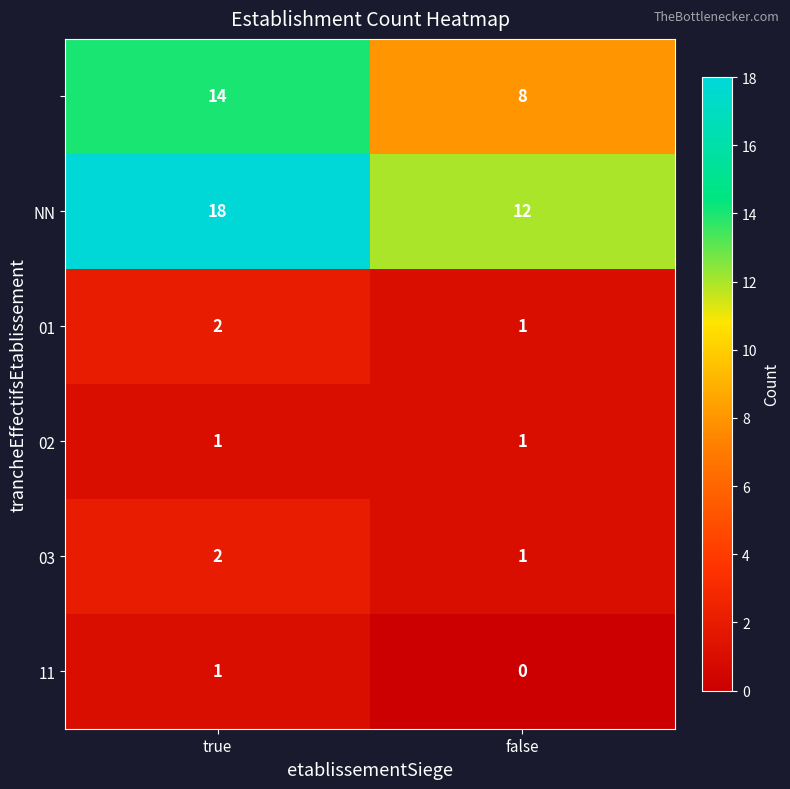

What is the maximum value shown in the chart?

18